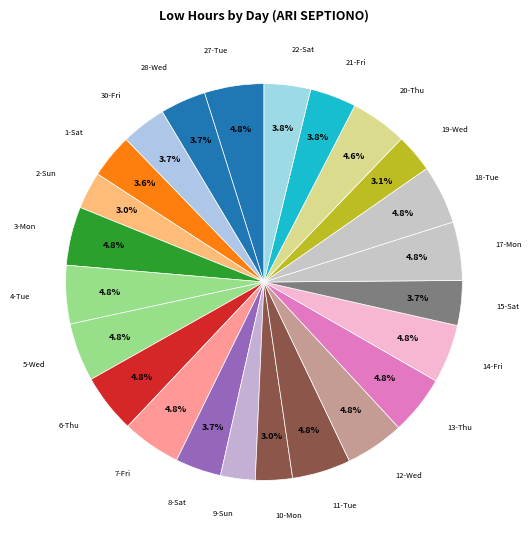

Count the number of slices in the pie.

24